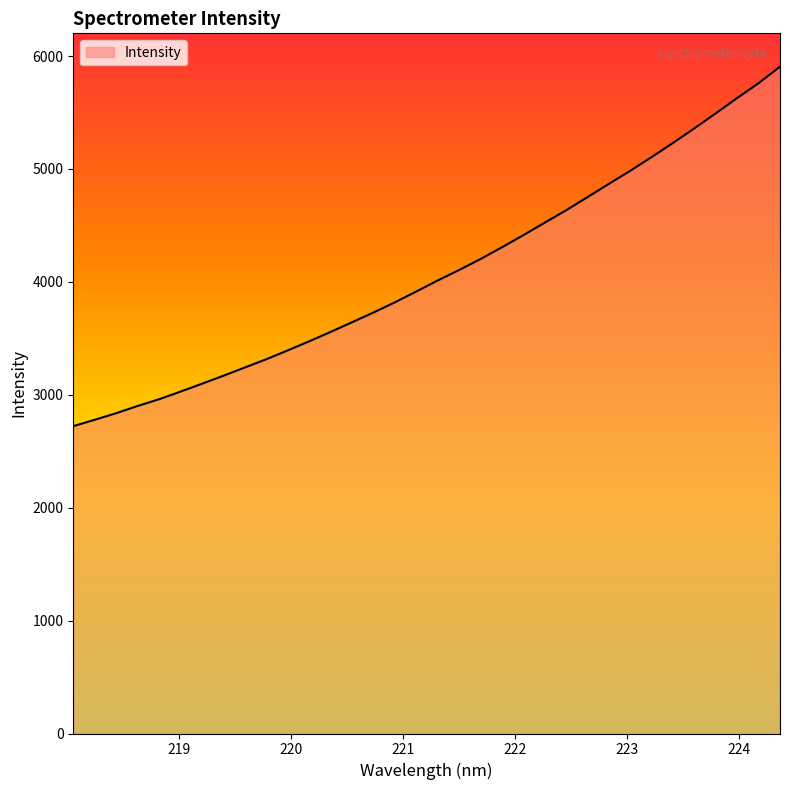

What is the smallest value displayed?

2722.4